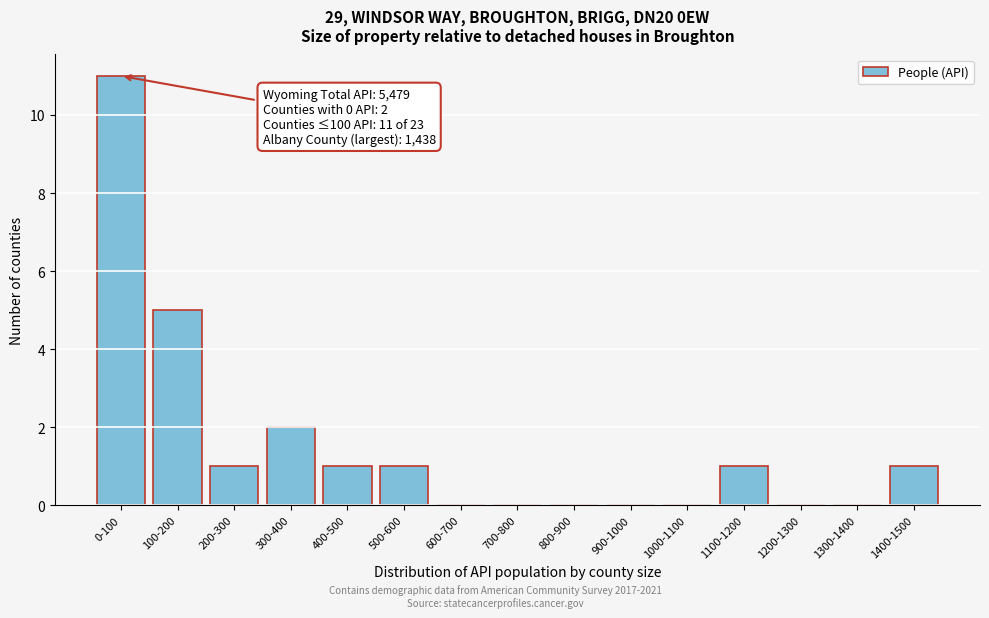

Reading left to right, transcribe all the data shown in this chart.

0-100=11	100-200=5	200-300=1	300-400=2	400-500=1	500-600=1	600-700=0	700-800=0	800-900=0	900-1000=0	1000-1100=0	1100-1200=1	1200-1300=0	1300-1400=0	1400-1500=1